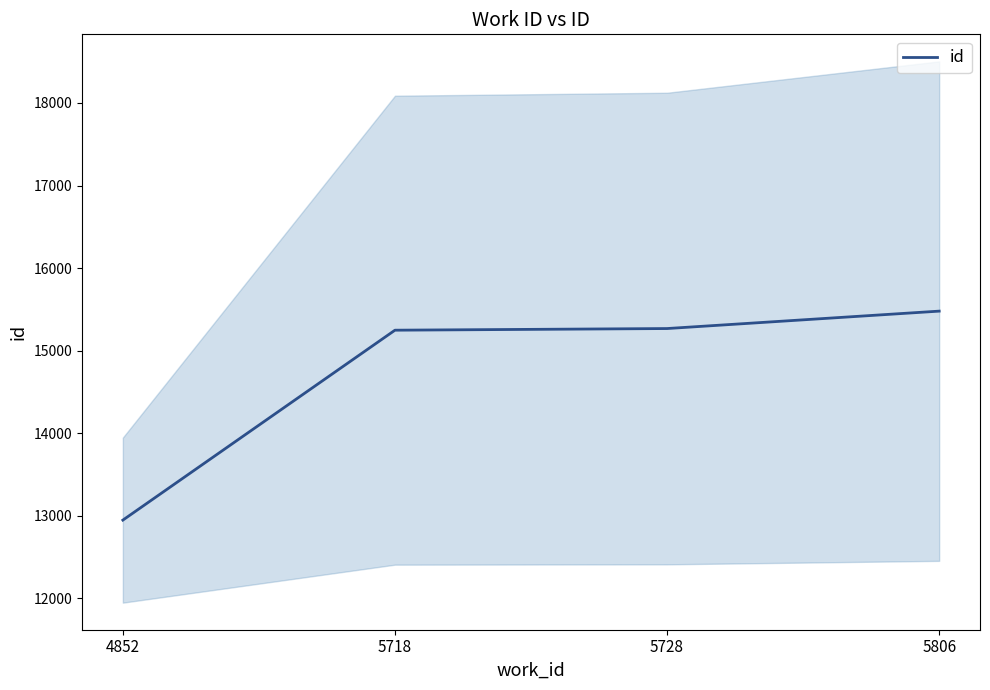

What is the smallest value displayed?

12946